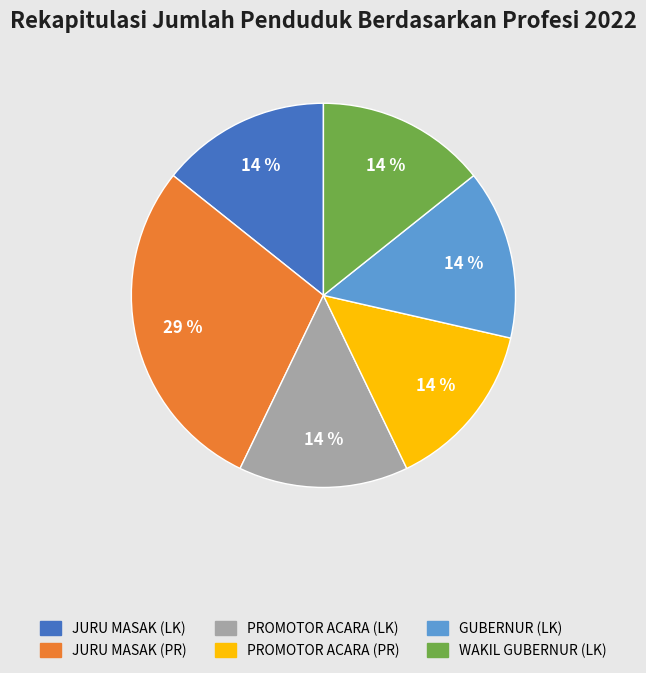

Which category has the biggest portion of the pie?

JURU MASAK (PR)